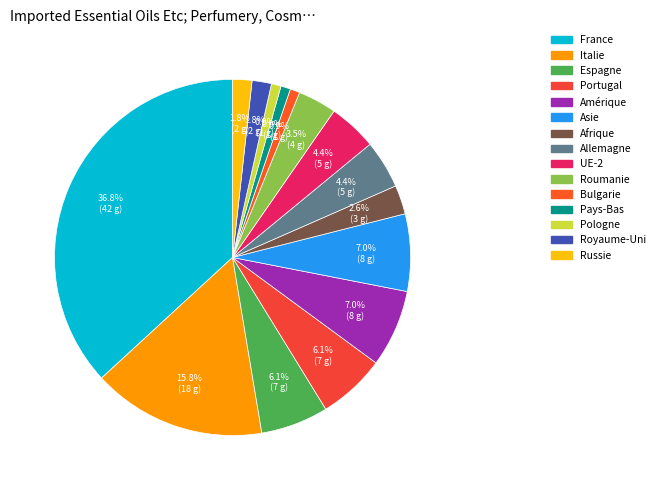

To the nearest percent, what is the combined percentage of Russie and Royaume-Uni?

4%